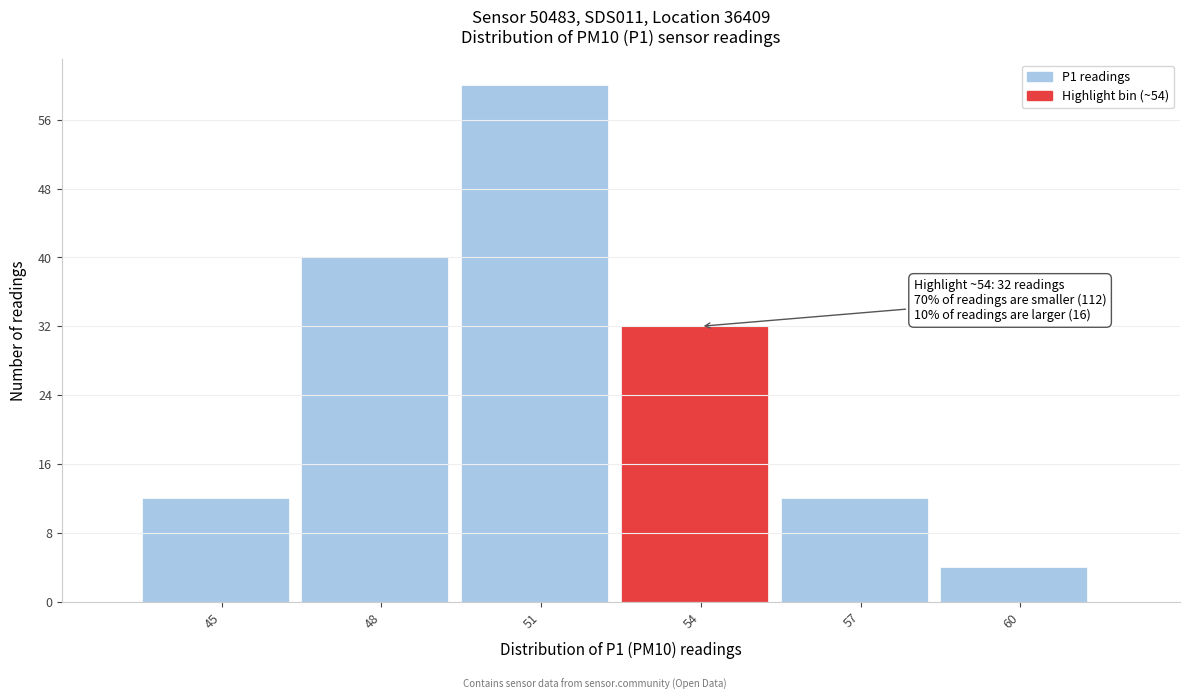

Reading left to right, transcribe all the data shown in this chart.

12	40	60	32	12	4